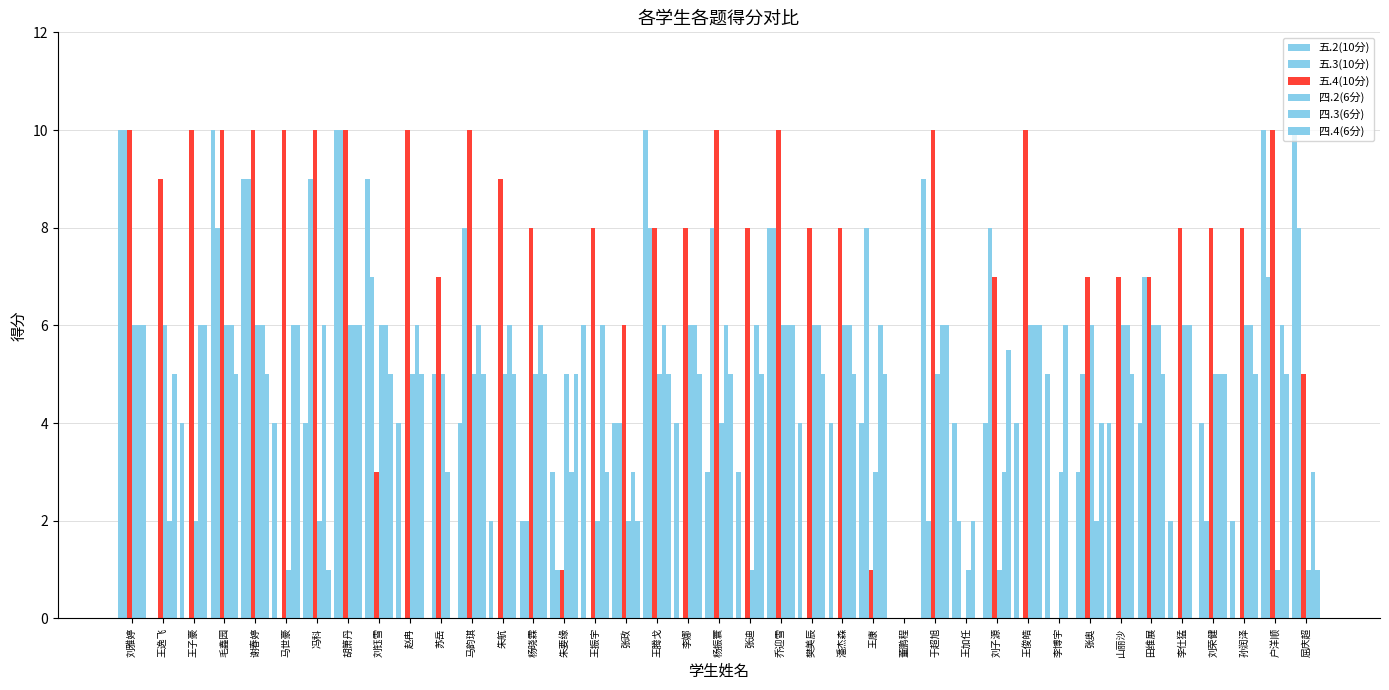

What is the average value of the 四.4(6分) series?

4.2